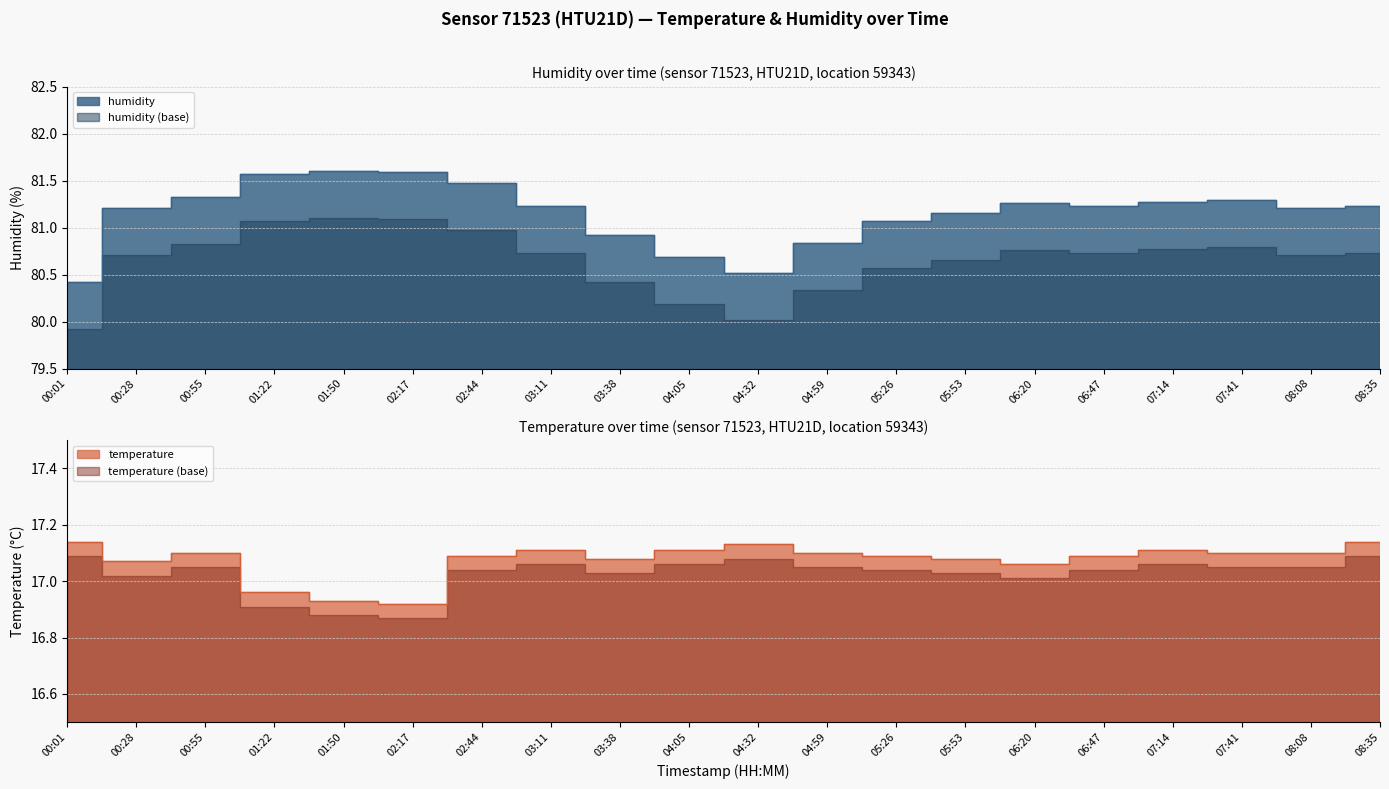

What position from the left is 01:22?

4